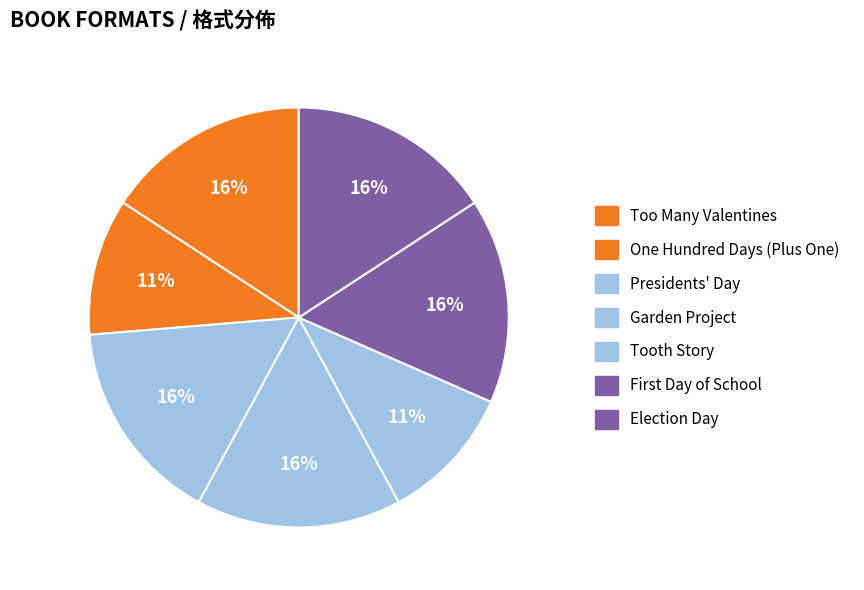

Which slice is the smallest?

One Hundred Days (Plus One)